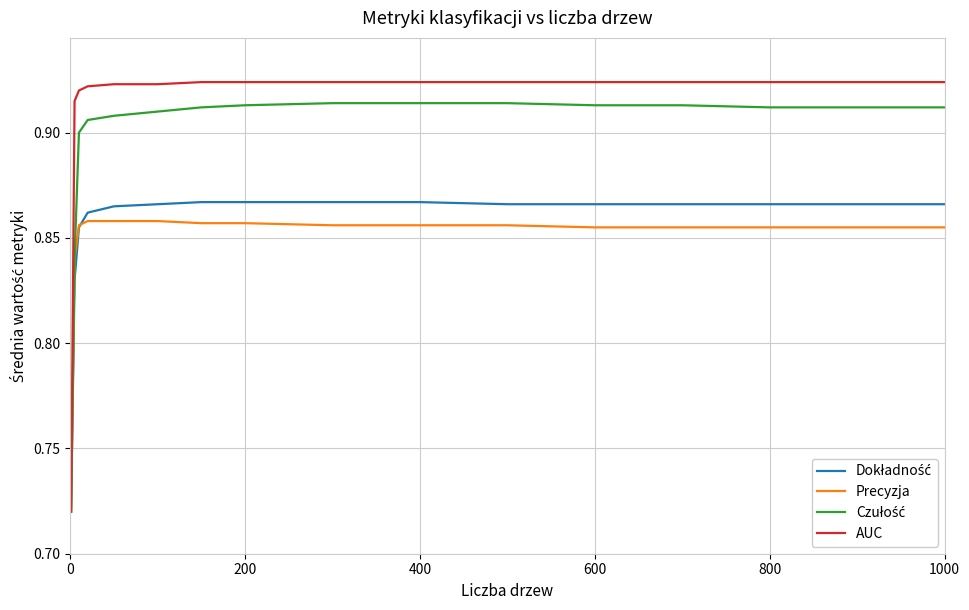

Which series has the widest spread of values?

AUC